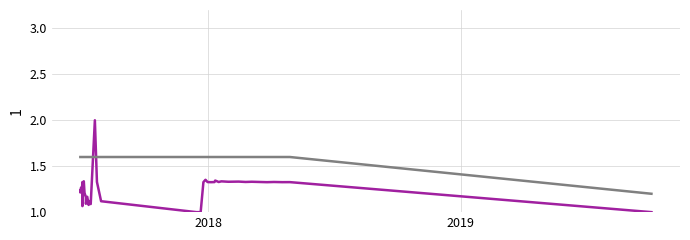

What is the average value of the Amount series?

1.3